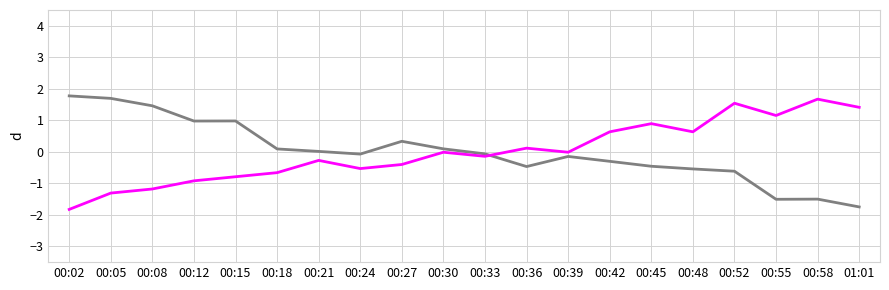

What is the maximum value shown in the chart?

1.8